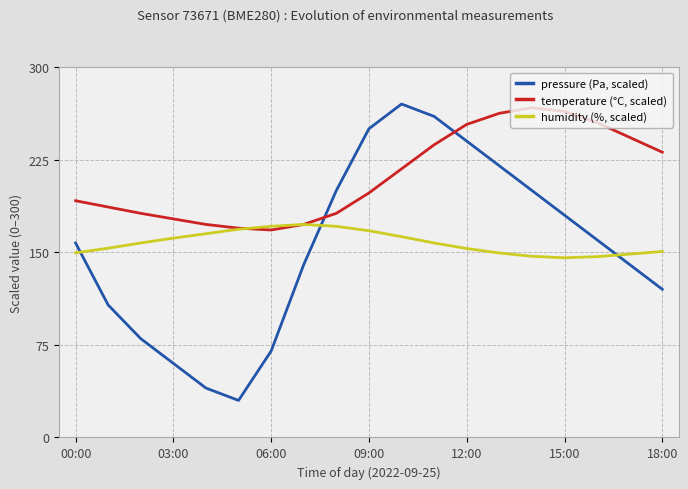

Which series ends up on top after the final intersection of pressure (Pa, scaled) and temperature (°C, scaled)?

temperature (°C, scaled)